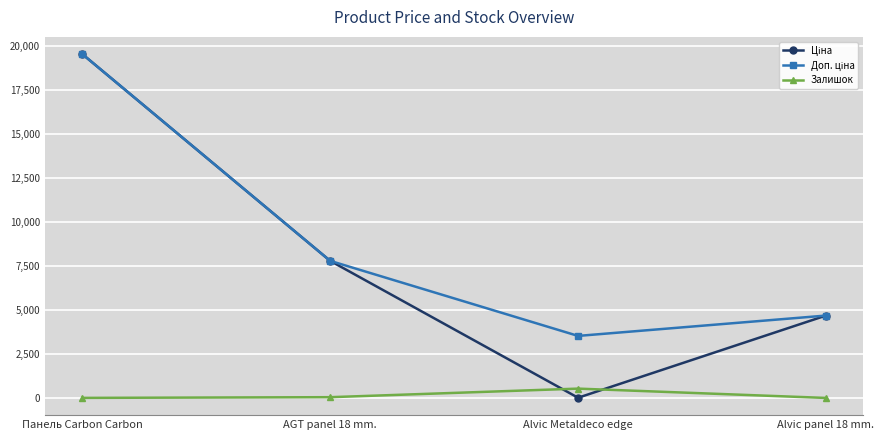

What is the label of the 3rd point from the left?

Alvic Metaldeco edge